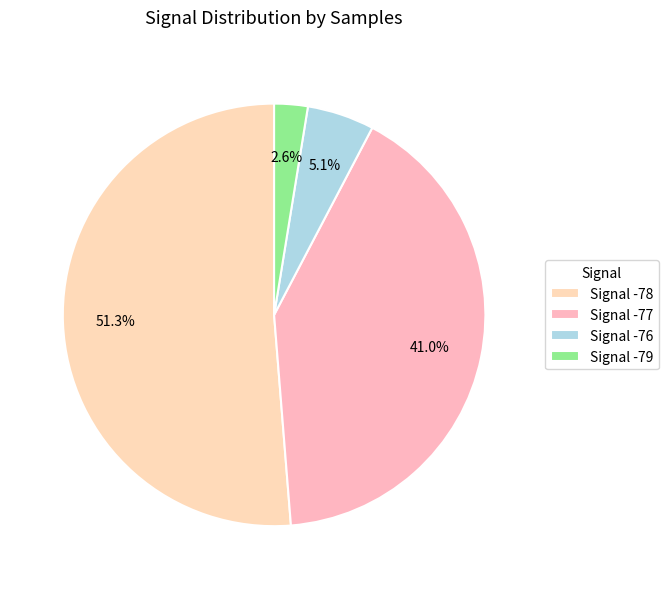

How many segments does this pie chart have?

4